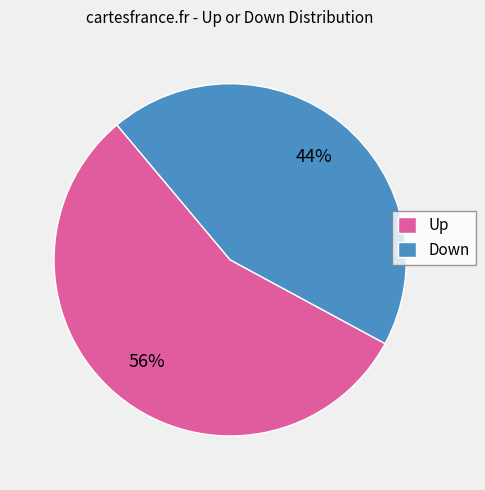

How many segments does this pie chart have?

2